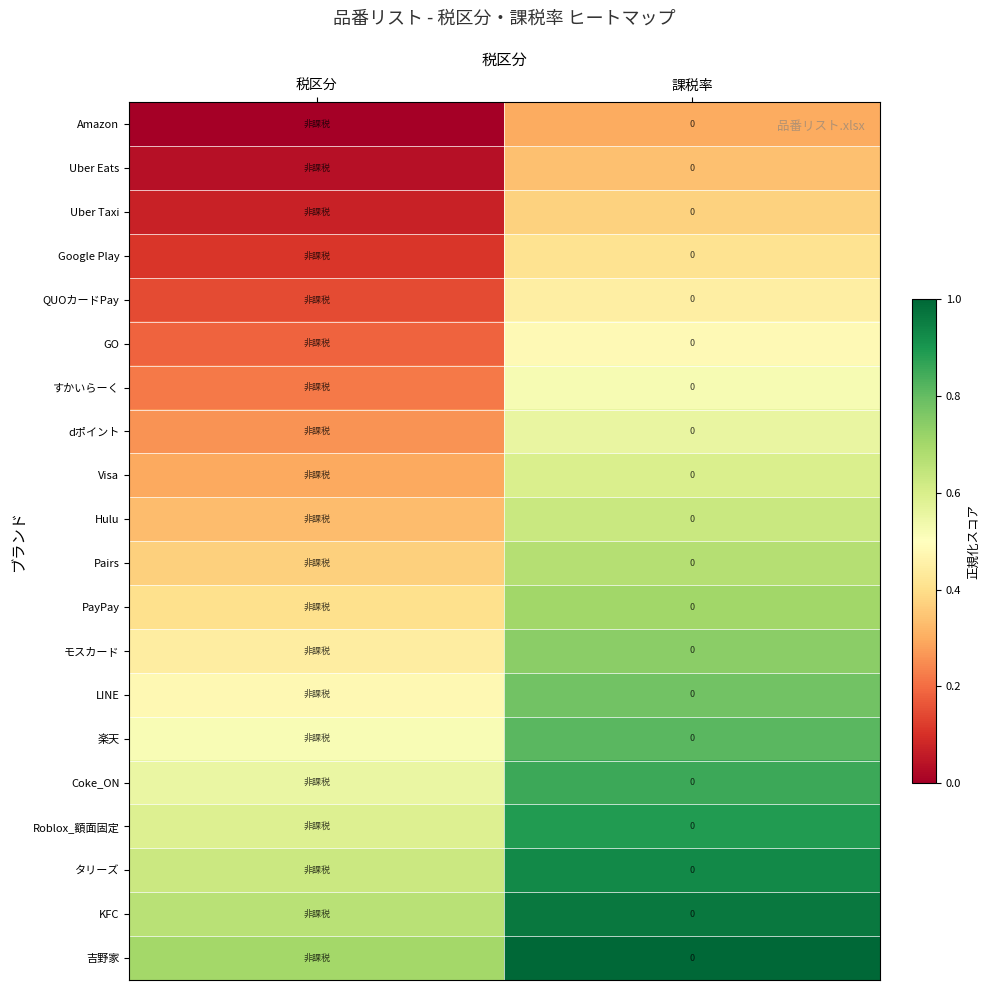

What is the difference between the highest and lowest values at 税区分?

0.7